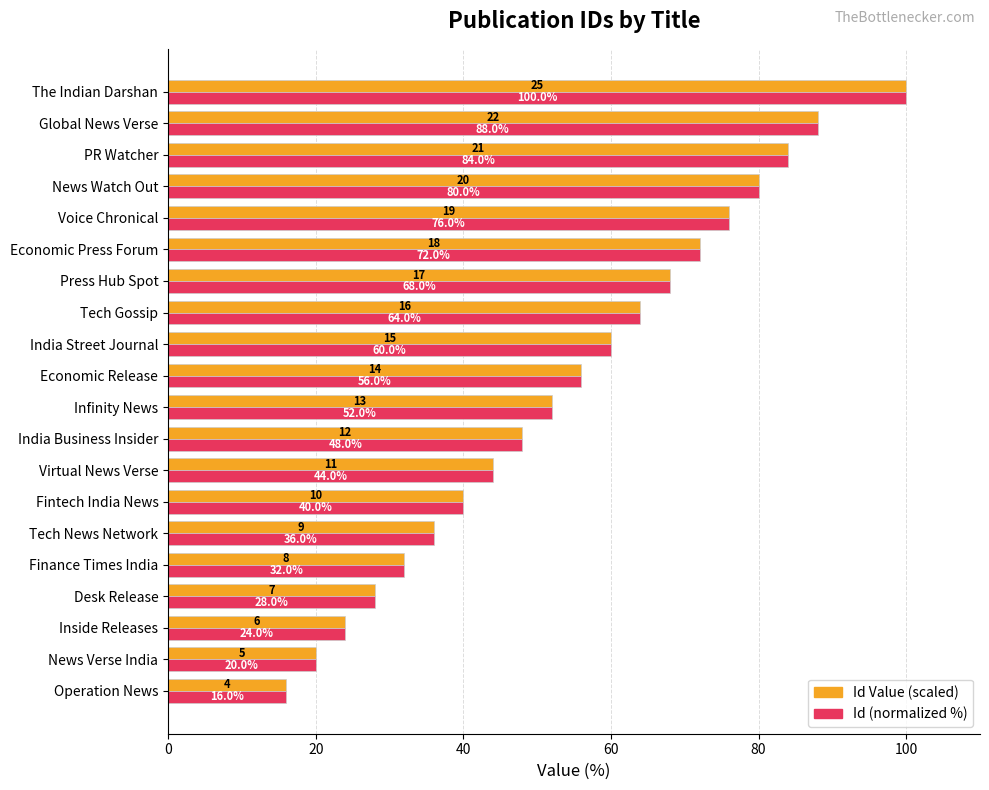

Is it true that Id Value (scaled) equals 64.0 at Tech Gossip?

True